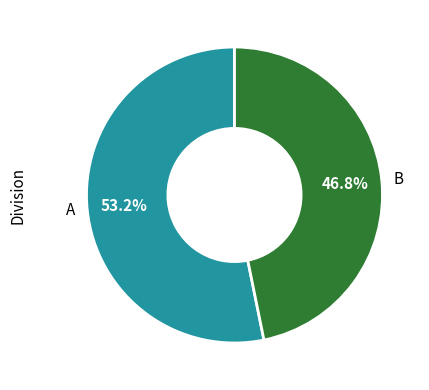

What is the smallest slice in the pie chart?

B